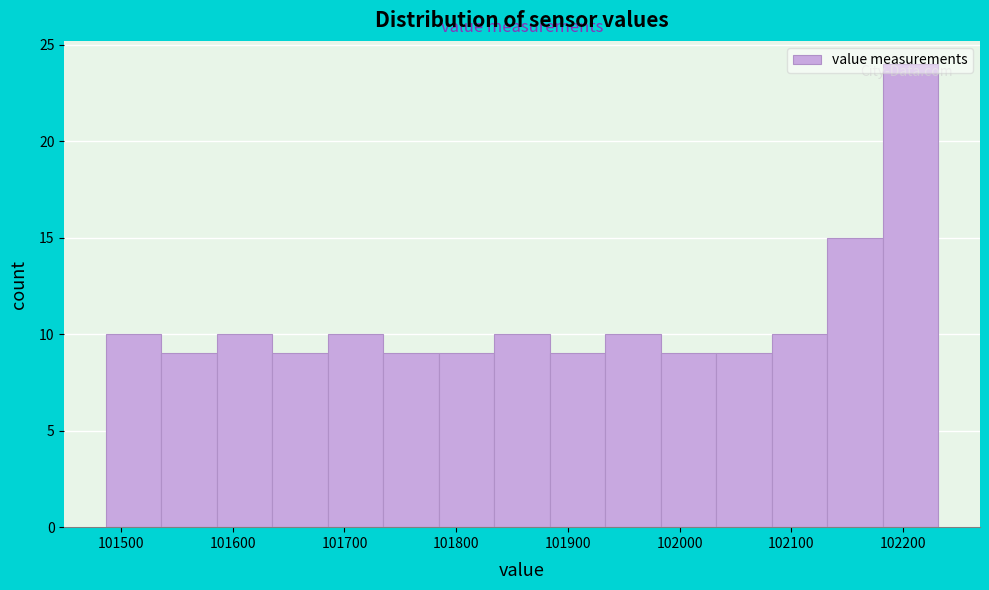

Which range on the x-axis has the tallest bar?

102180 to 102230